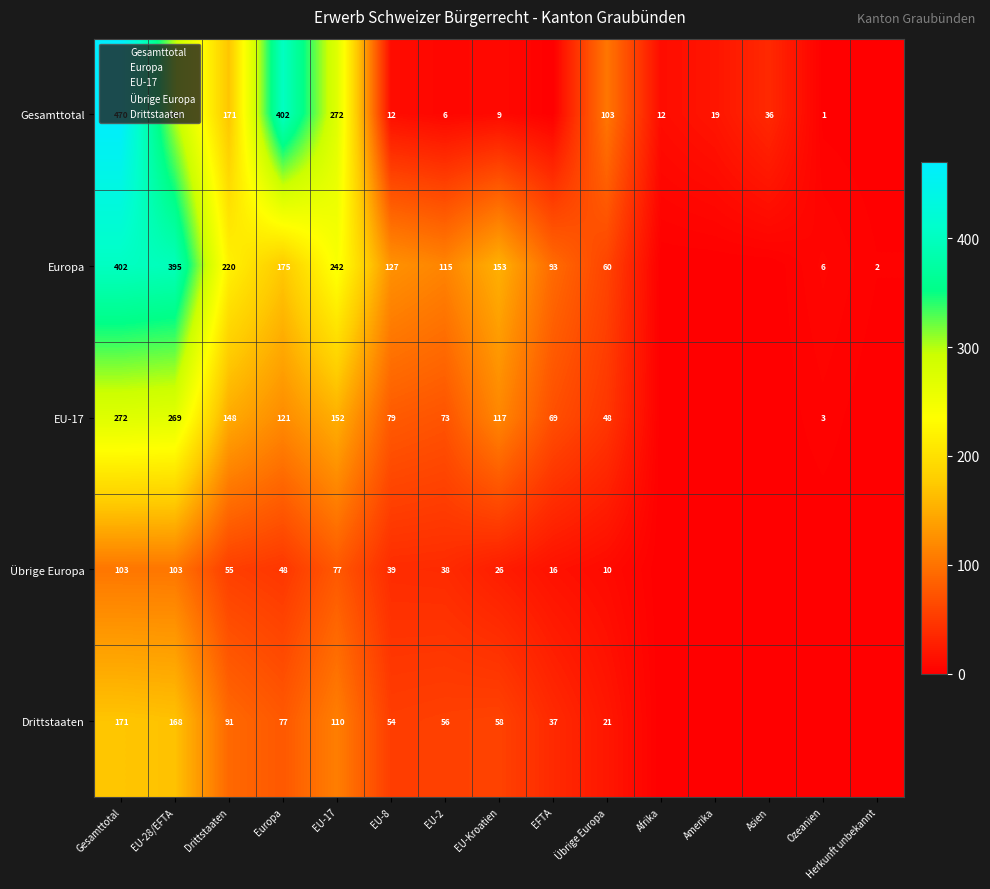

Which series has the widest spread of values?

Gesamttotal